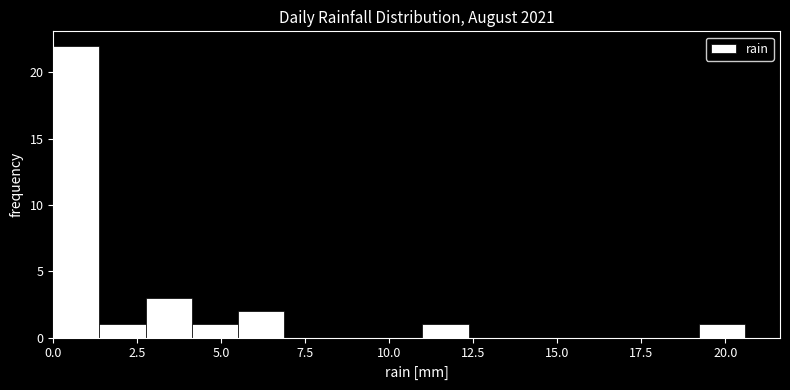

Around what value on the x-axis is the tallest bar? Give the approximate position of its centre, as read against the axis.

0.5